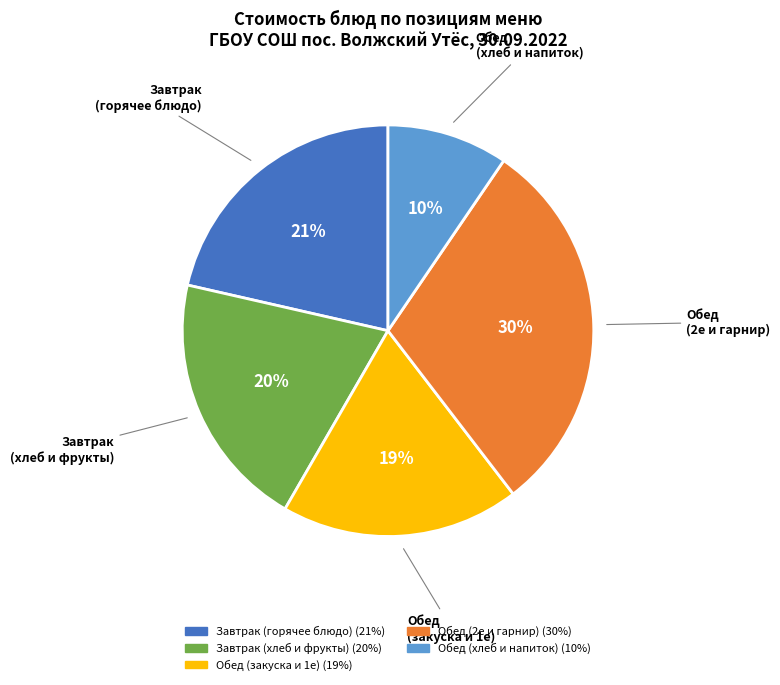

Does any single category account for the majority?

No